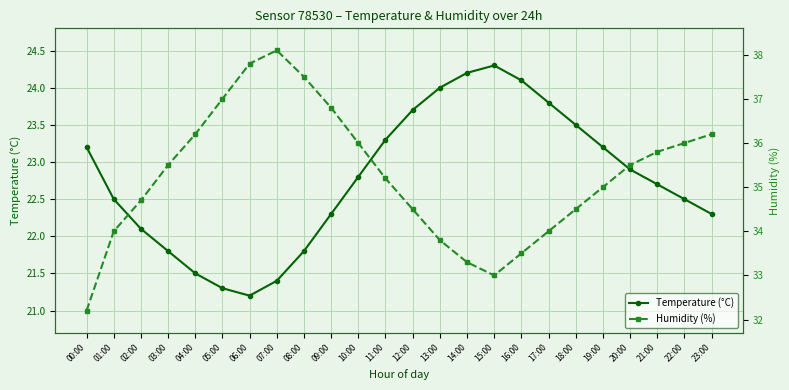

Read the Humidity (%) value at 02:00.

34.7